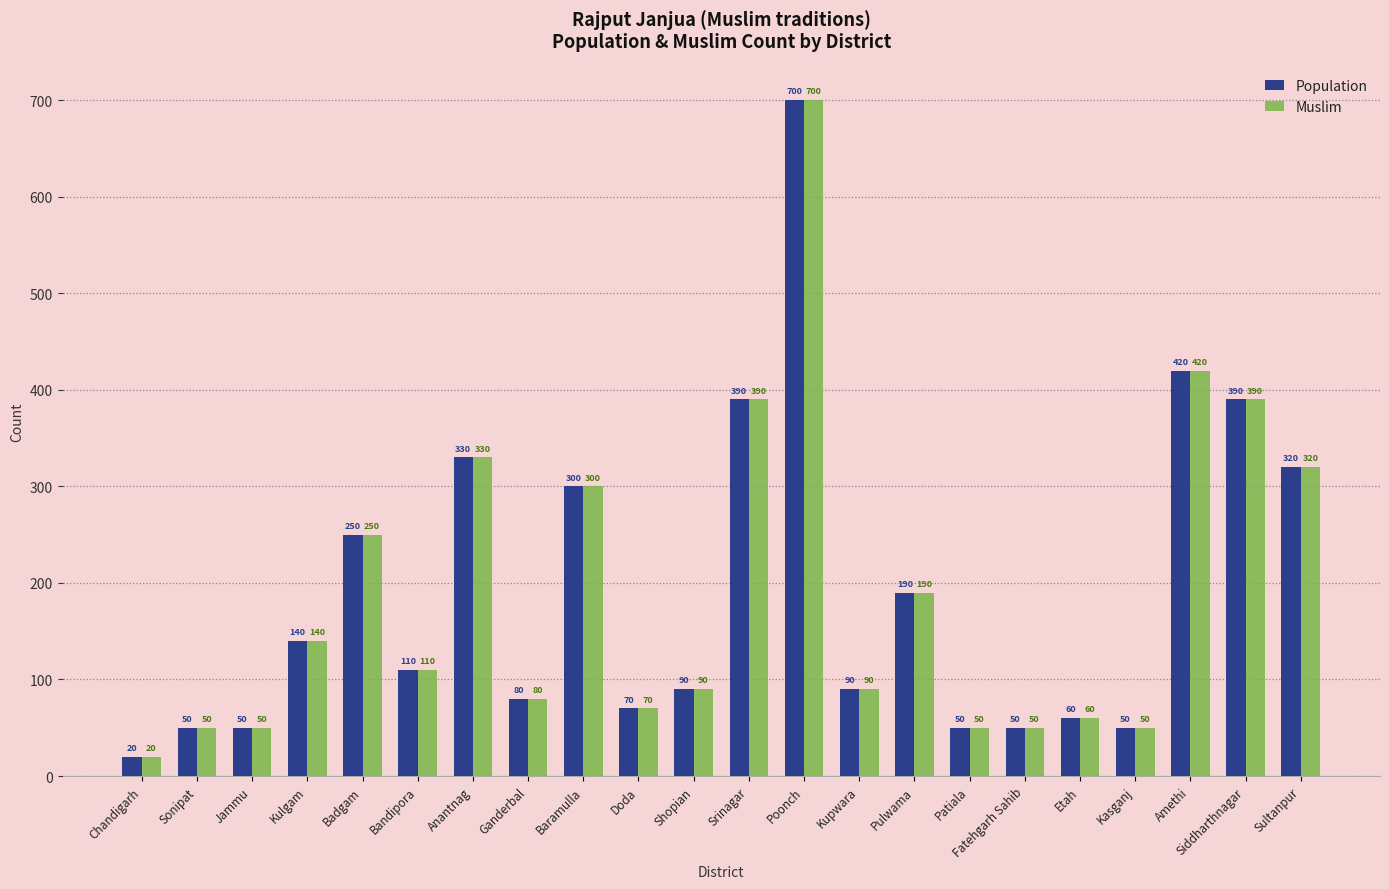

What is the label of the 10th bar from the left?

Doda